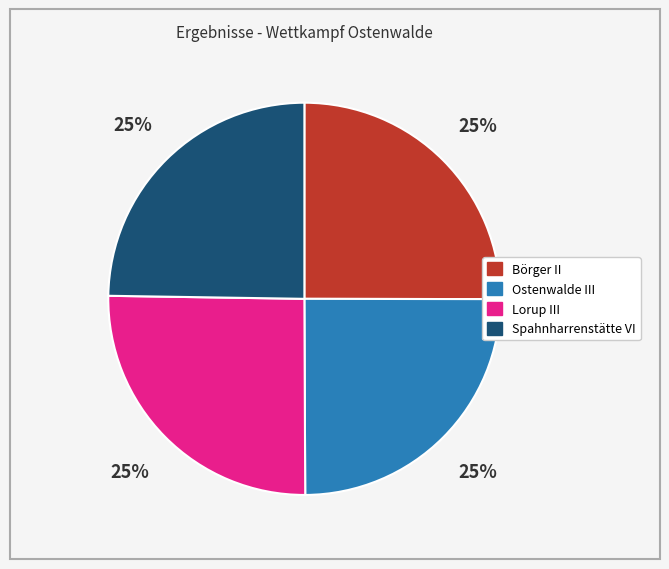

To the nearest percent, what portion does Börger II represent?

25%